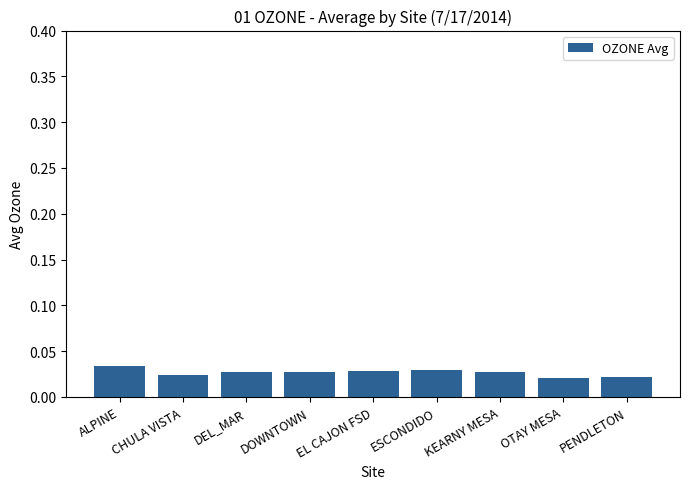

Which category has the highest value across all series?

ALPINE